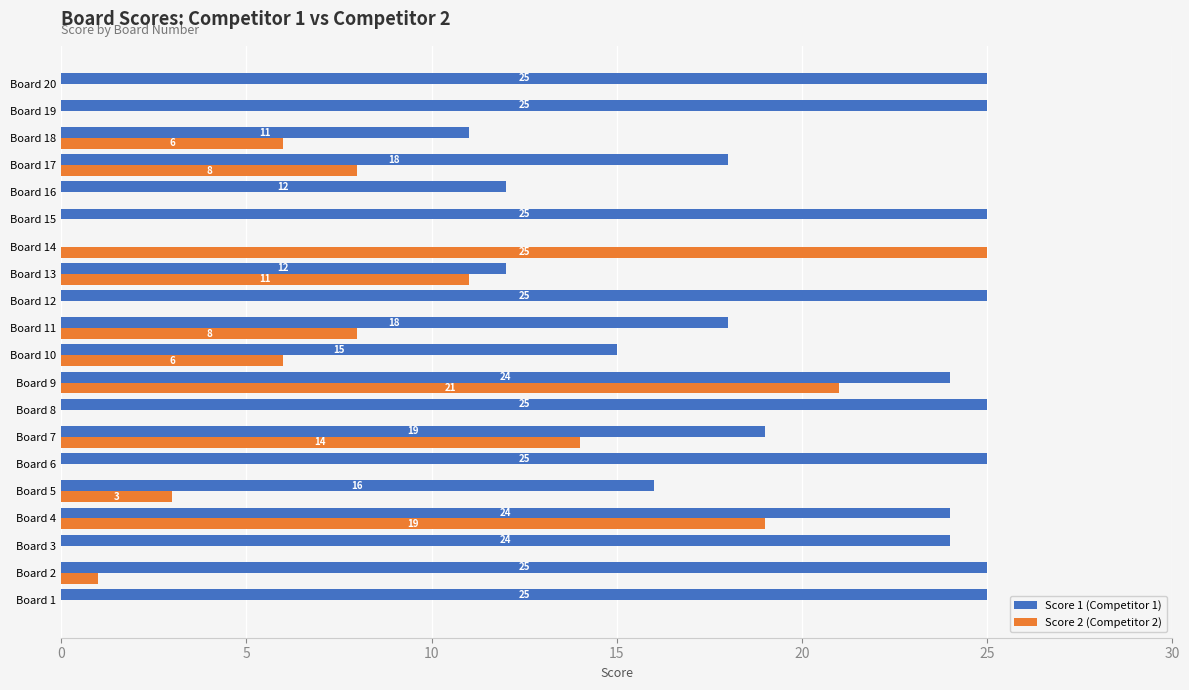

What is the sum of all Score 1 (Competitor 1) values?

393